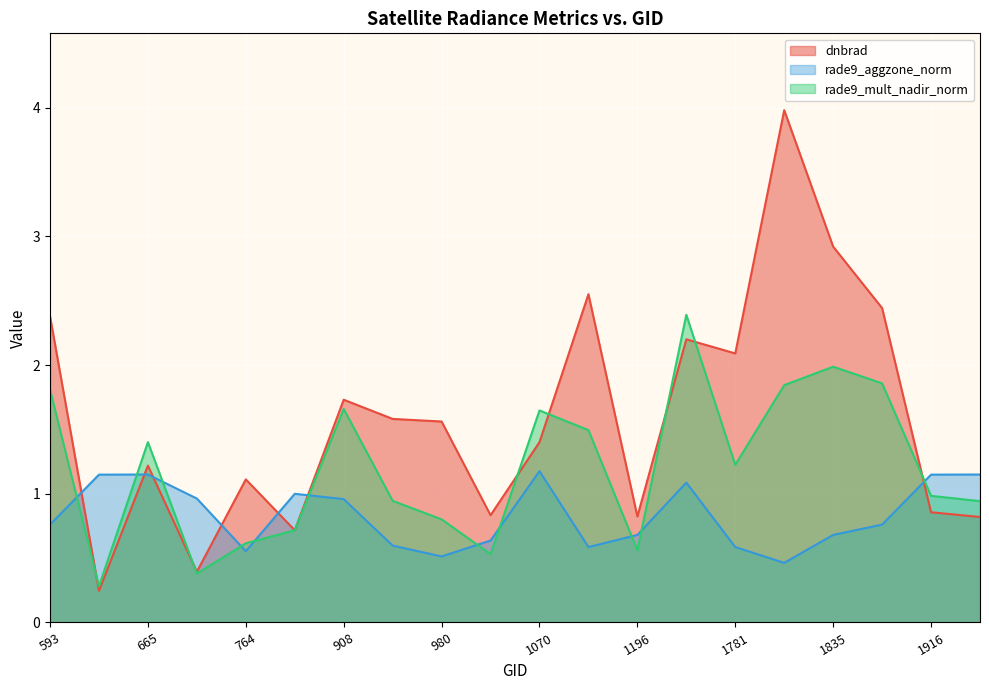

List the series in order of their overall mean, highest first.

dnbrad, rade9_mult_nadir_norm, rade9_aggzone_norm